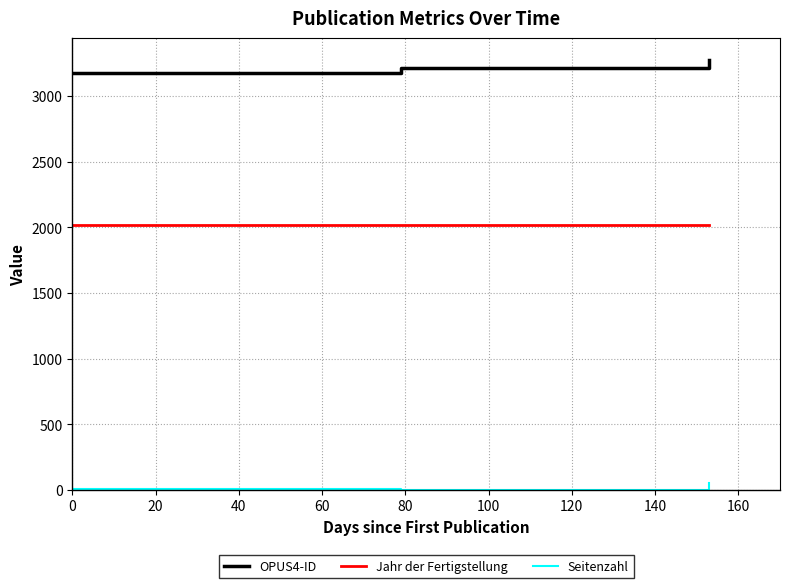

How many distinct data groups are displayed?

3